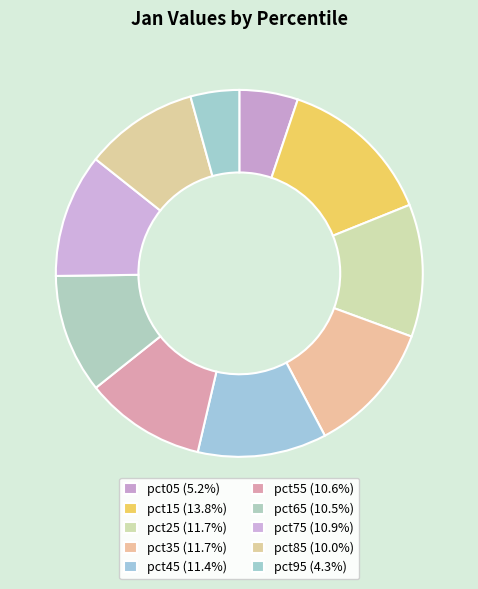

Between pct45 and pct65, which is larger?

pct45